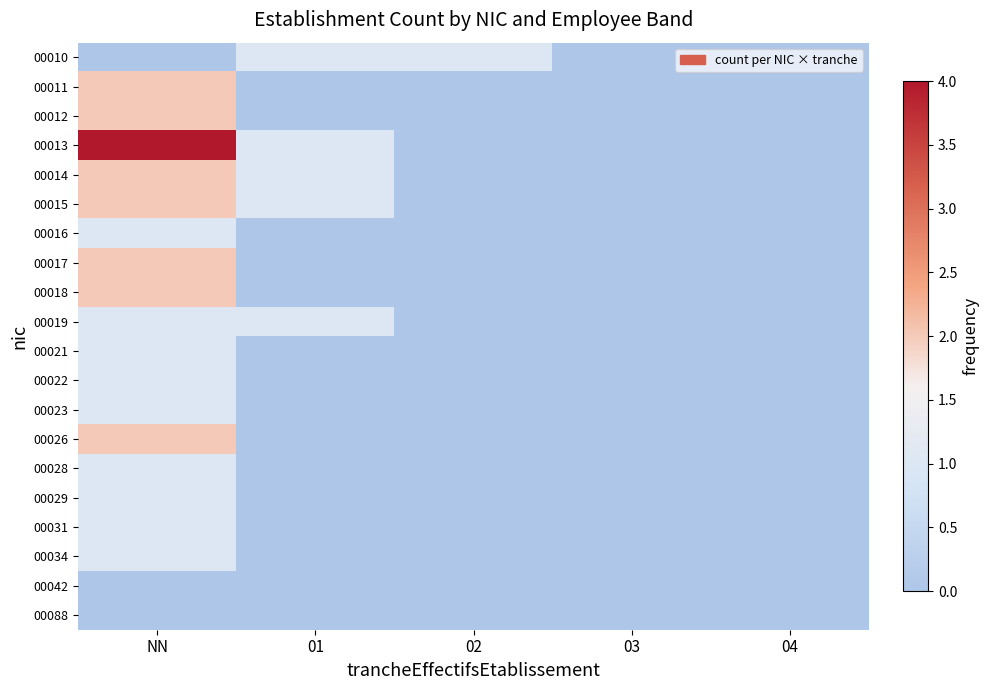

At how many categories does at least one series exceed 3?

1